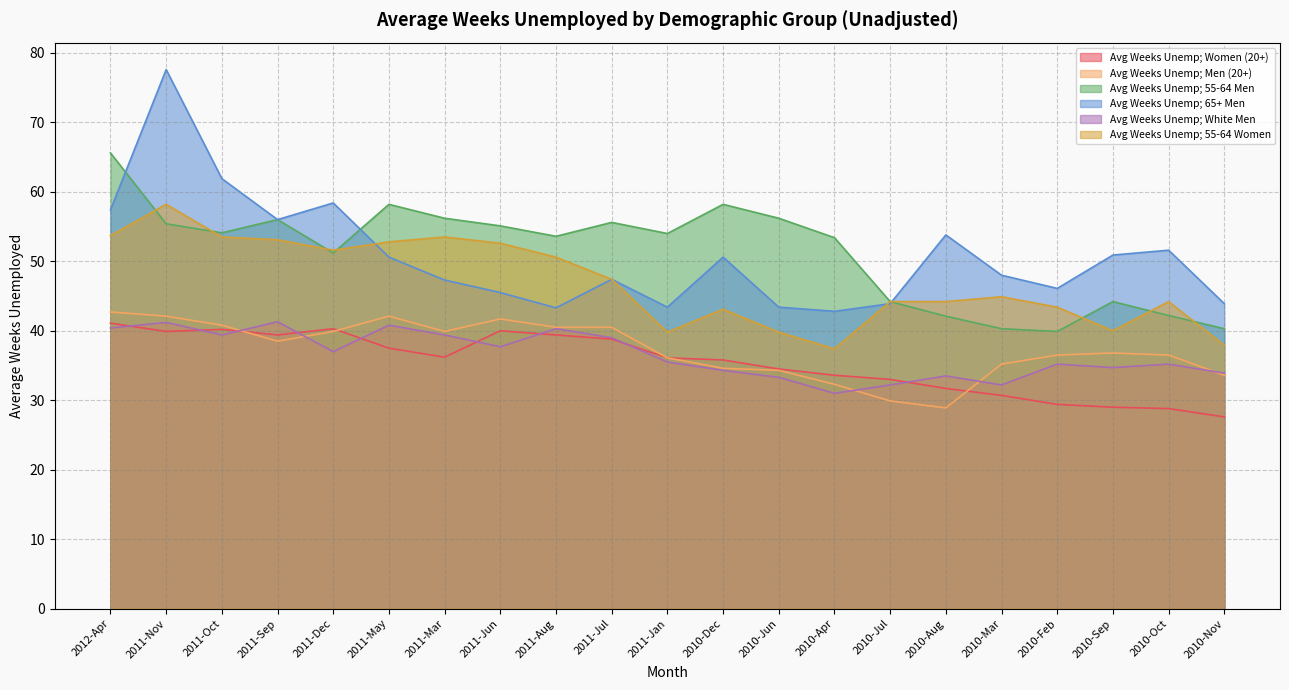

What is the difference between the Avg Weeks Unemp; Women (20+) values at 2010-Feb and 2010-Sep?

0.4